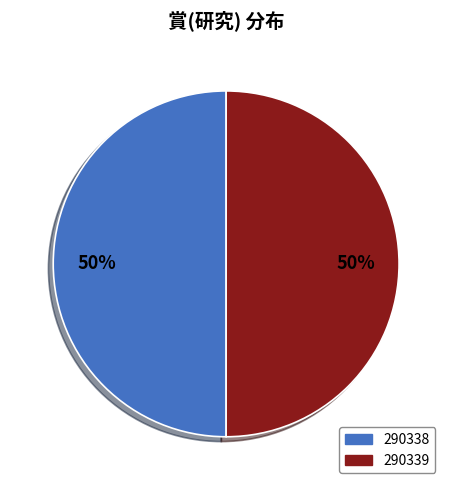

To the nearest percent, what percentage of the pie is 290338?

50%